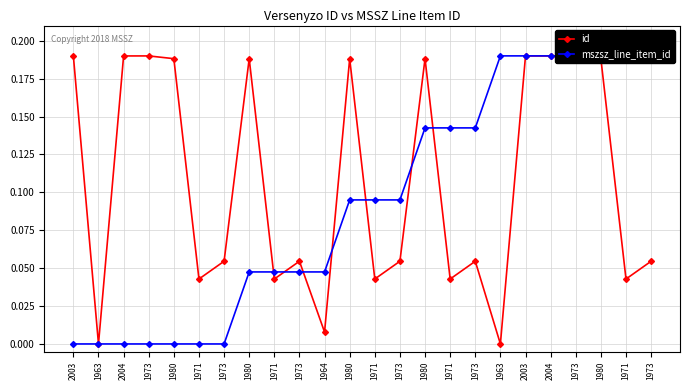

What is the greatest value displayed?

0.2